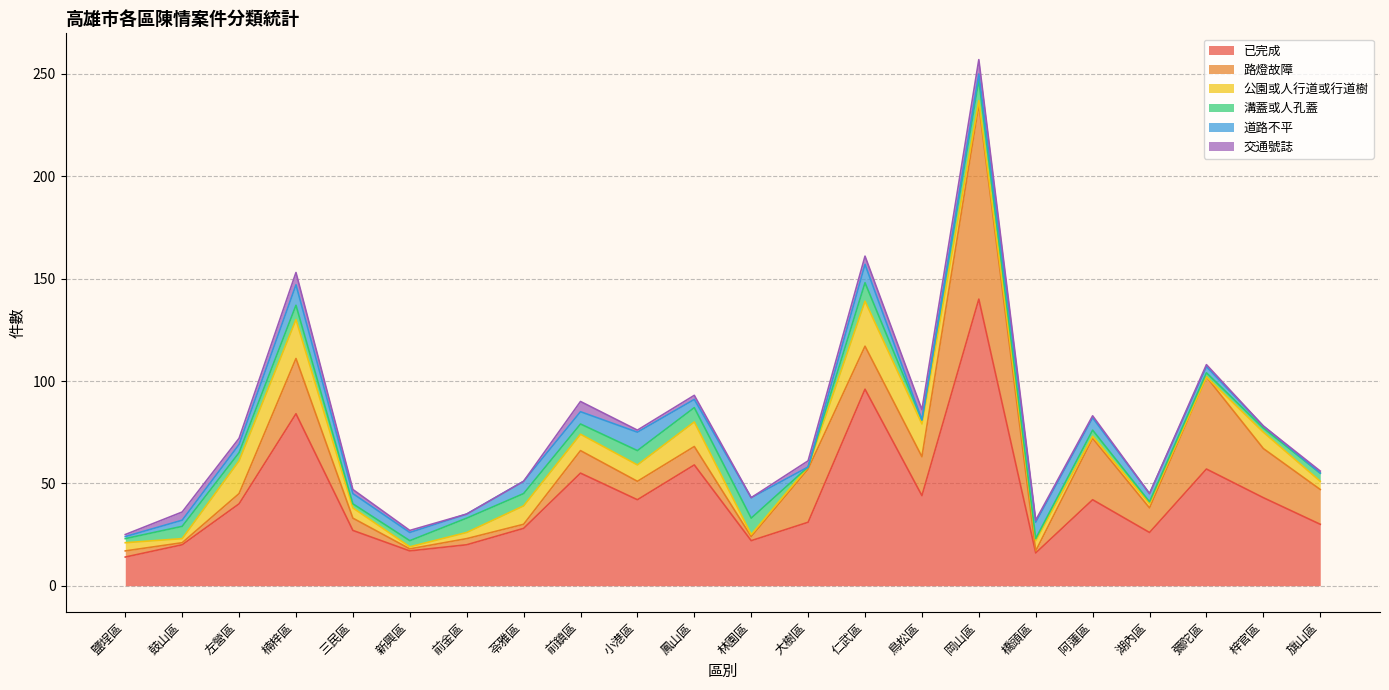

At which category does 道路不平 reach its first local valley?

前金區